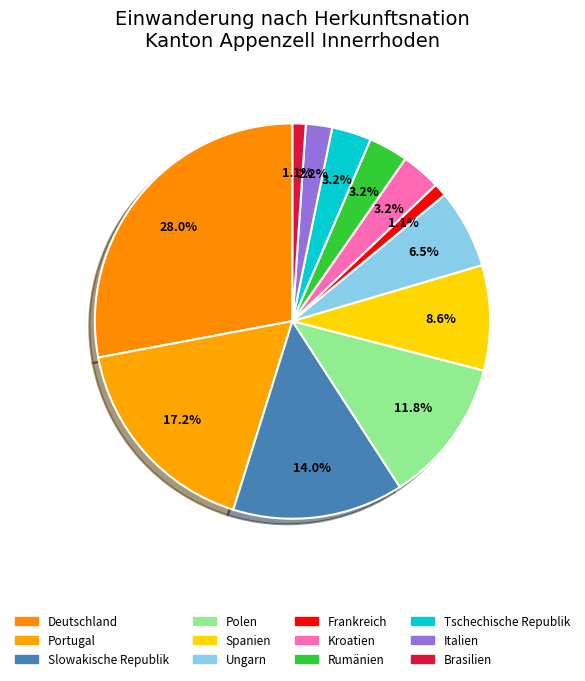

How many slices are in this pie chart?

12